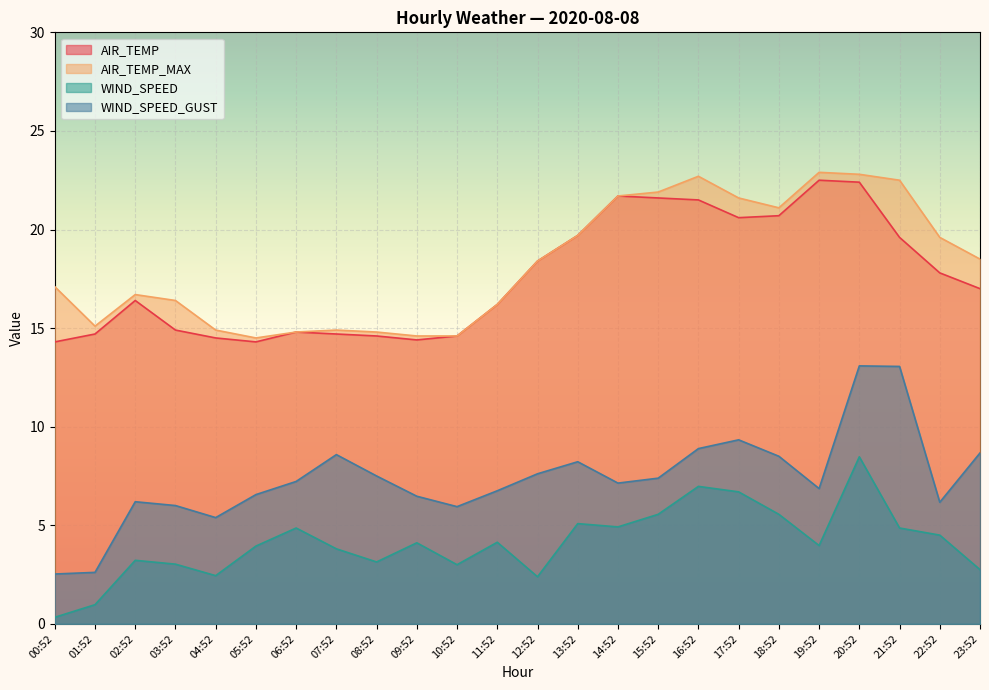

Reading left to right, extract all data points from this chart.

AIR_TEMP: 00:52=14.3	01:52=14.7	02:52=16.4	03:52=14.9	04:52=14.5	05:52=14.3	06:52=14.8	07:52=14.7	08:52=14.6	09:52=14.4	10:52=14.6	11:52=16.2	12:52=18.4	13:52=19.7	14:52=21.7	15:52=21.6	16:52=21.5	17:52=20.6	18:52=20.7	19:52=22.5	20:52=22.4	21:52=19.6	22:52=17.8	23:52=17.0
AIR_TEMP_MAX: 00:52=17.1	01:52=15.1	02:52=16.7	03:52=16.4	04:52=14.9	05:52=14.5	06:52=14.8	07:52=14.9	08:52=14.8	09:52=14.6	10:52=14.6	11:52=16.2	12:52=18.4	13:52=19.7	14:52=21.7	15:52=21.9	16:52=22.7	17:52=21.6	18:52=21.1	19:52=22.9	20:52=22.8	21:52=22.5	22:52=19.6	23:52=18.5
WIND_SPEED: 00:52=0.3	01:52=1.0	02:52=3.2	03:52=3.0	04:52=2.4	05:52=3.9	06:52=4.9	07:52=3.8	08:52=3.1	09:52=4.1	10:52=3.0	11:52=4.1	12:52=2.4	13:52=5.1	14:52=4.9	15:52=5.6	16:52=7.0	17:52=6.7	18:52=5.6	19:52=4.0	20:52=8.5	21:52=4.9	22:52=4.5	23:52=2.8
WIND_SPEED_GUST: 00:52=2.5	01:52=2.6	02:52=6.2	03:52=6.0	04:52=5.4	05:52=6.6	06:52=7.2	07:52=8.6	08:52=7.5	09:52=6.5	10:52=5.9	11:52=6.8	12:52=7.6	13:52=8.2	14:52=7.1	15:52=7.4	16:52=8.9	17:52=9.3	18:52=8.5	19:52=6.9	20:52=13.1	21:52=13.1	22:52=6.2	23:52=8.7